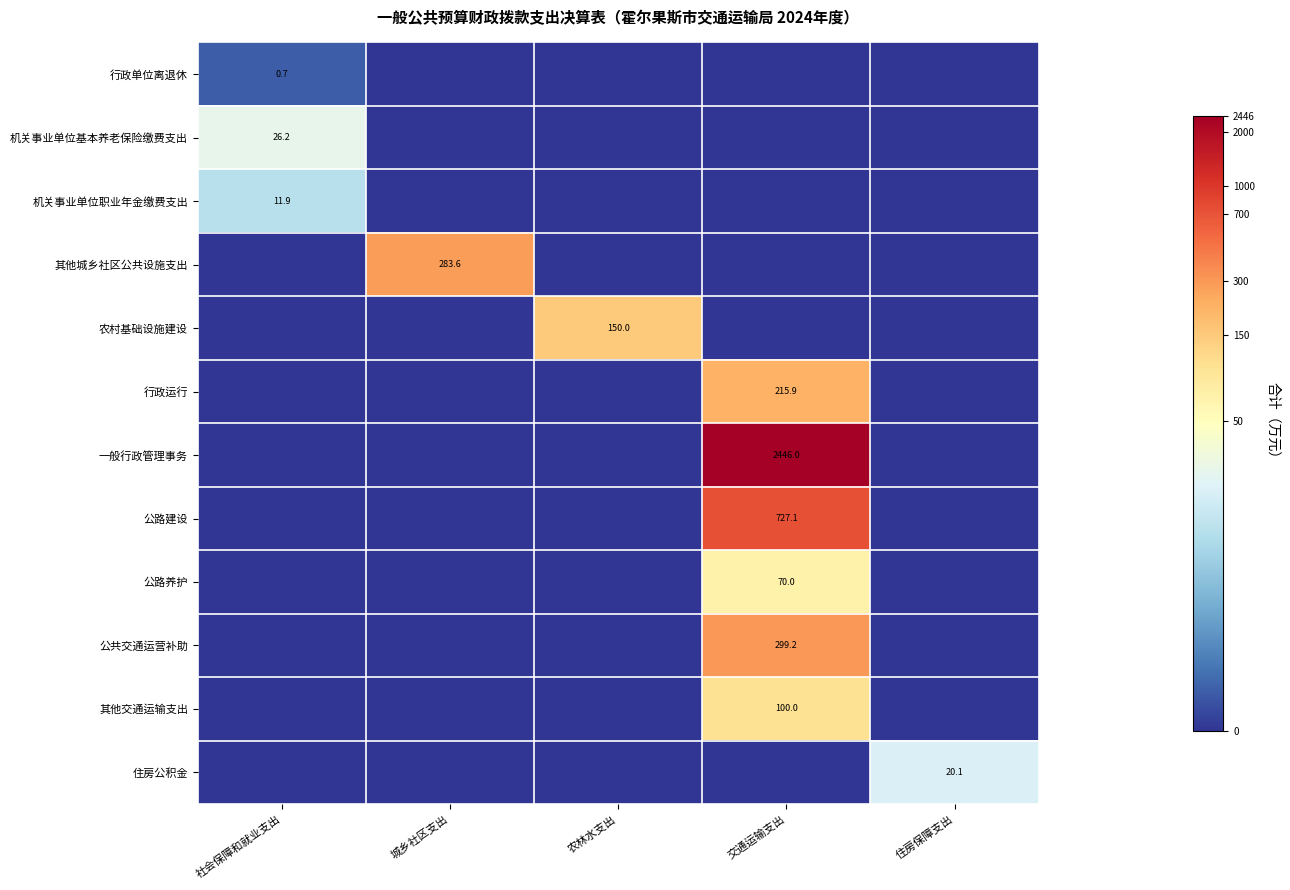

Is it true that 农村基础设施建设 equals 150.0 at 农林水支出?

True